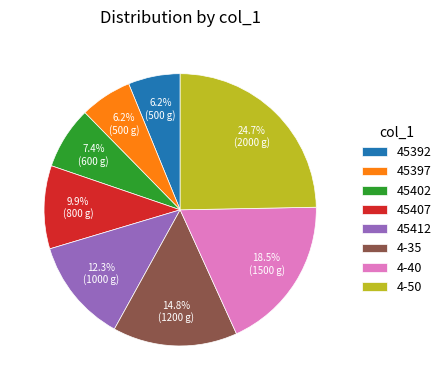

What percentage is the 45397 slice, to the nearest percent?

6%